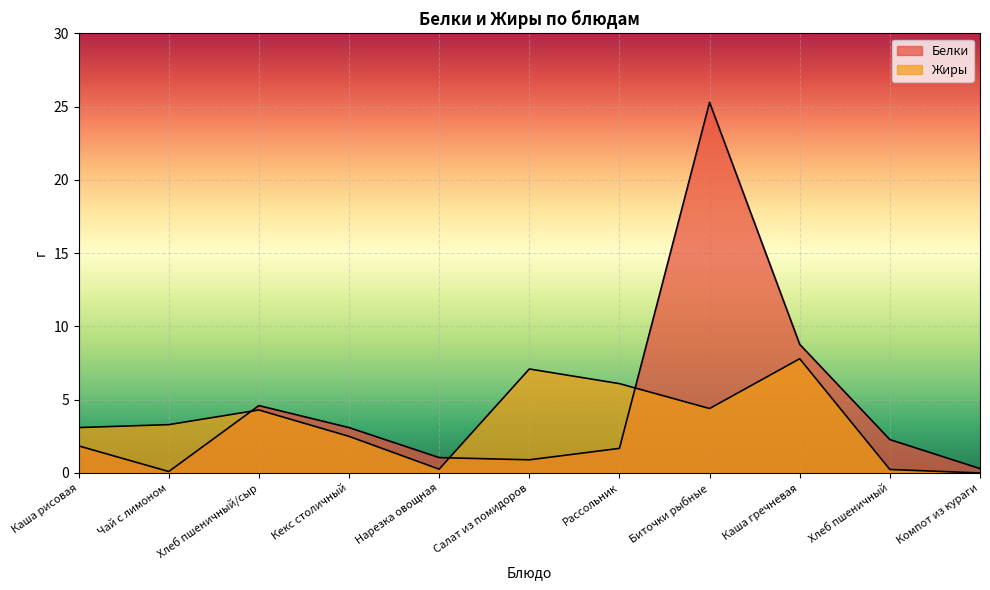

How many lines are shown in the chart?

2